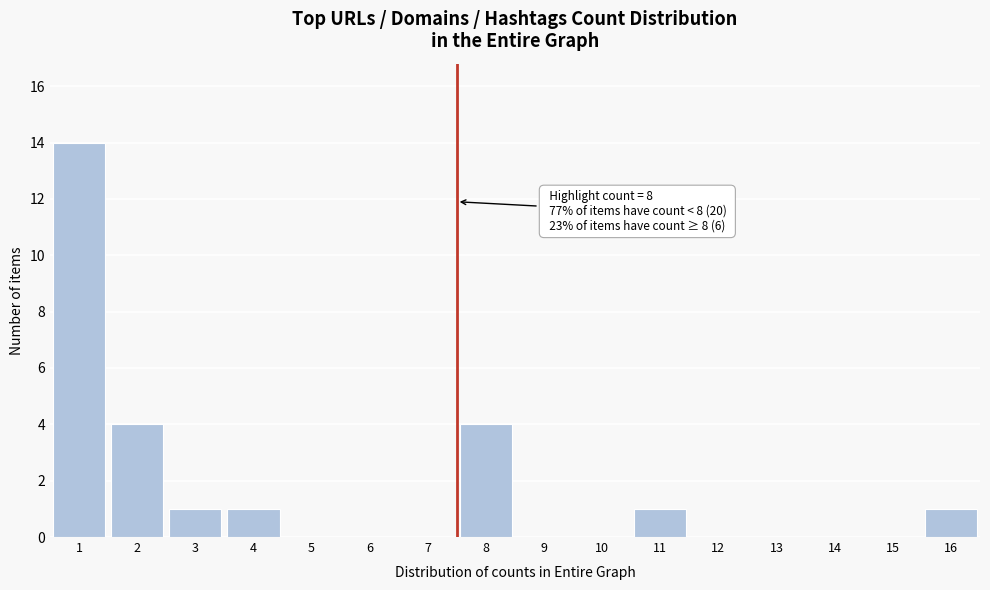

Reading right to left, extract all data points from this chart.

16=1	15=0	14=0	13=0	12=0	11=1	10=0	9=0	8=4	7=0	6=0	5=0	4=1	3=1	2=4	1=14